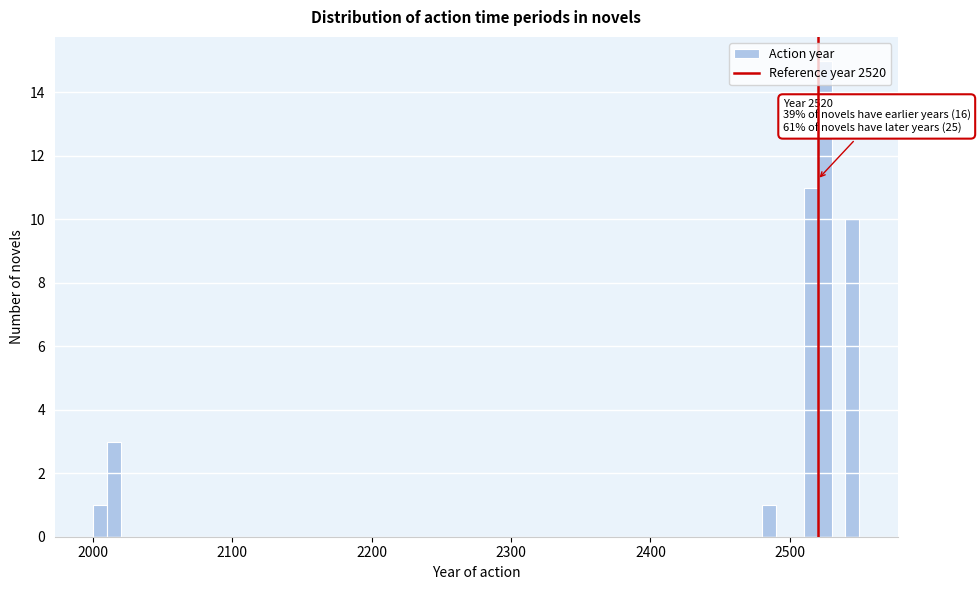

Around what value on the x-axis is the tallest bar? Give the approximate position of its centre, as read against the axis.

2530